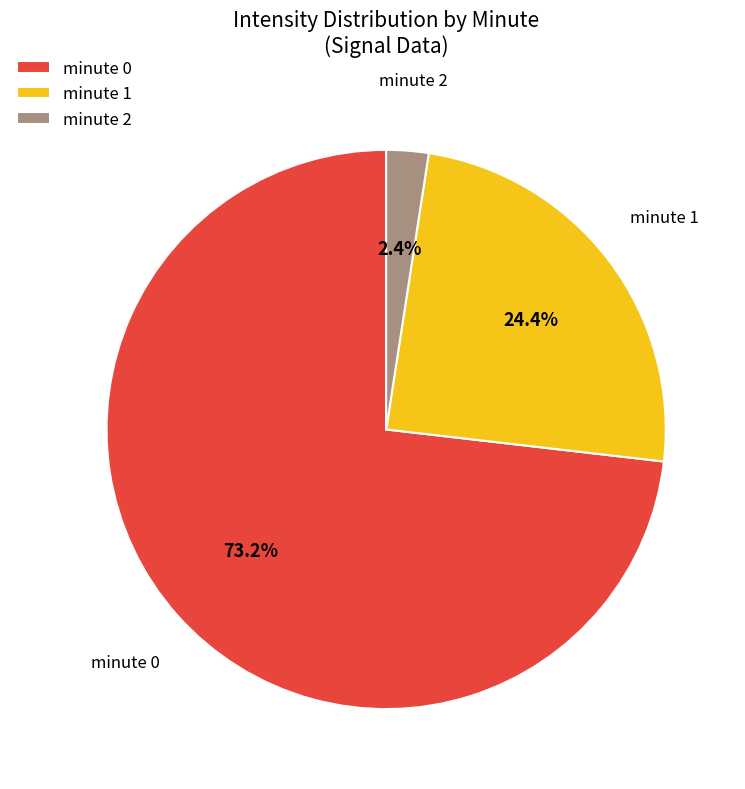

Between minute 0 and minute 1, which is larger?

minute 0